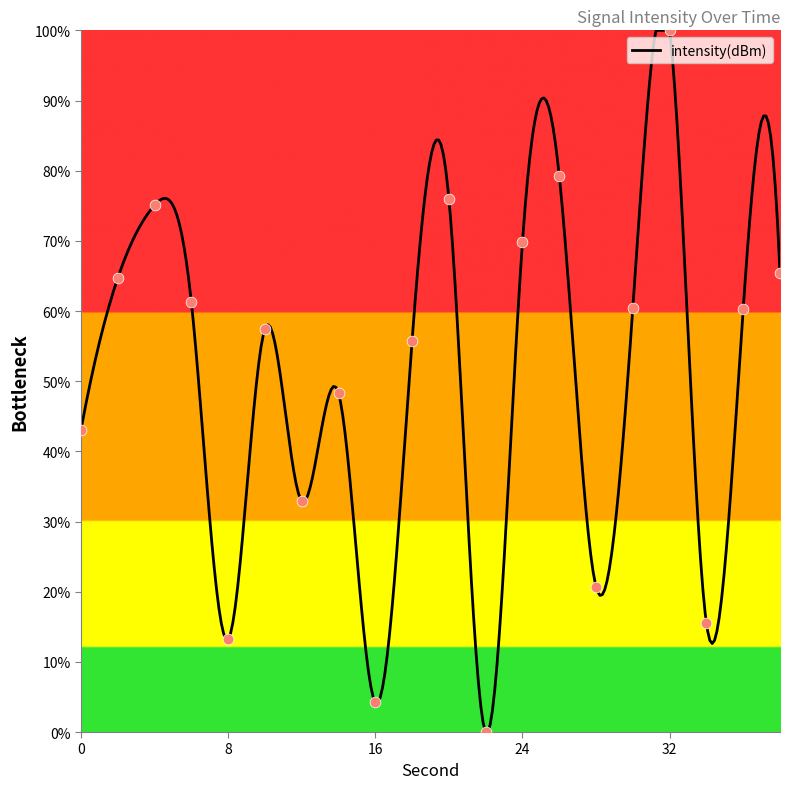

What is the ratio of the value at 26 to the value at 4?

1.1